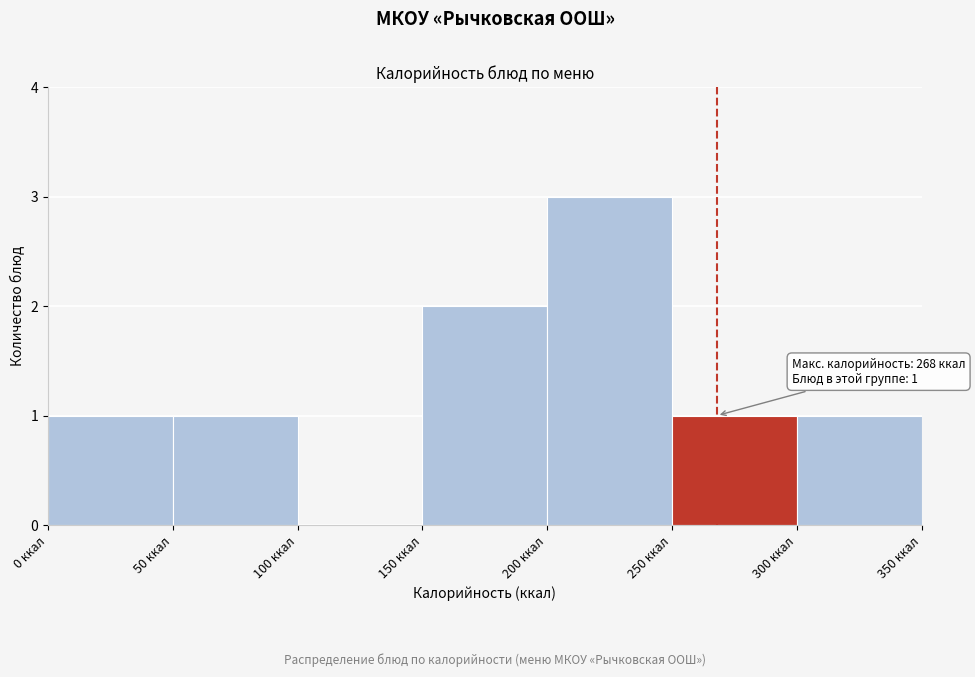

Over which range of the x-axis is the bar tallest?

200 to 250